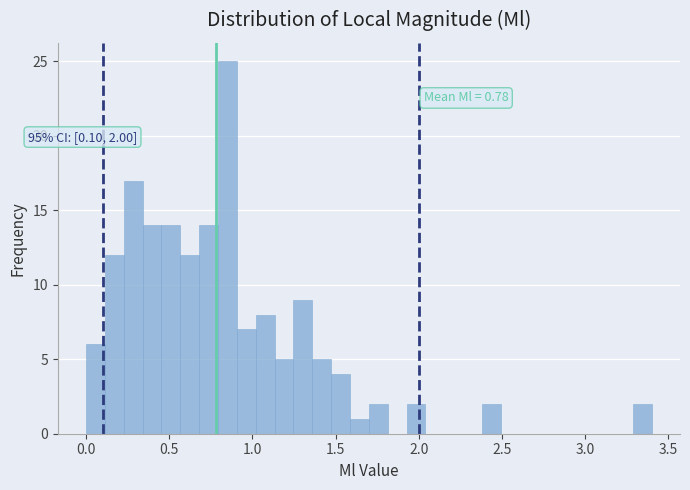

Around what value on the x-axis is the tallest bar? Give the approximate position of its centre, as read against the axis.

0.85